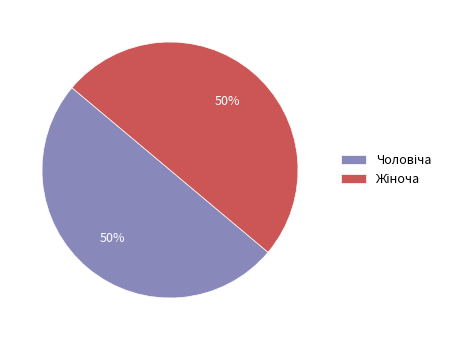

To the nearest percent, what is the difference between the largest and smallest slice percentages?

0%